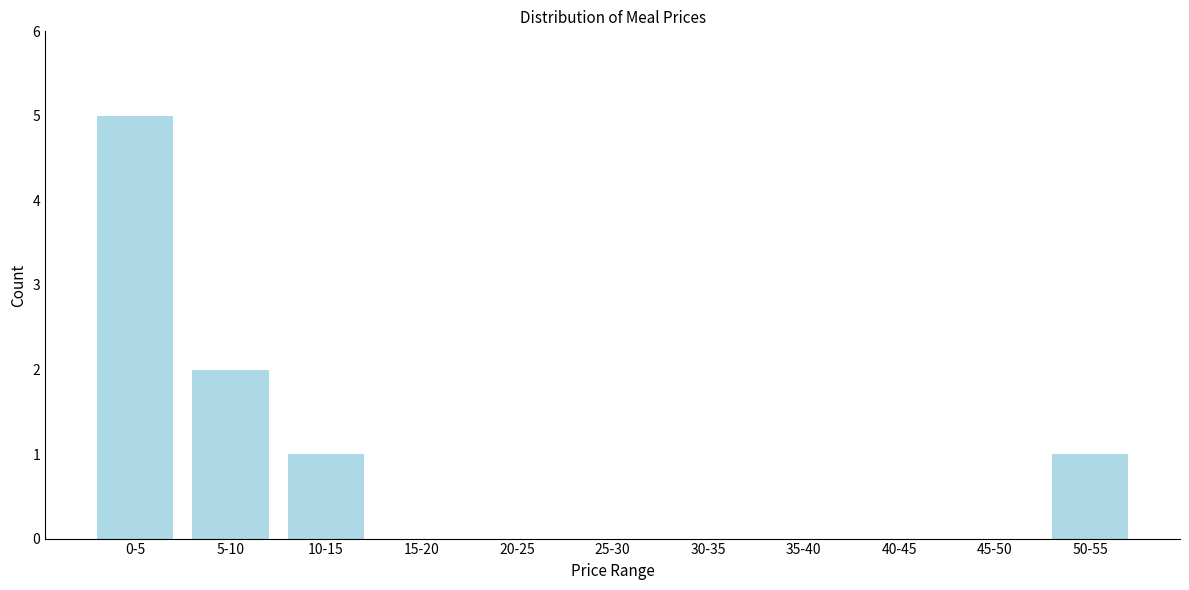

Reading right to left, extract all data points from this chart.

50-55=1	45-50=0	40-45=0	35-40=0	30-35=0	25-30=0	20-25=0	15-20=0	10-15=1	5-10=2	0-5=5